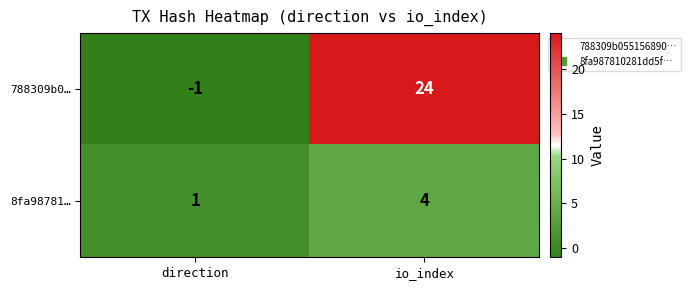

Reading left to right, transcribe all the data shown in this chart.

788309b0…: direction=-1	io_index=24
8fa98781…: direction=1	io_index=4